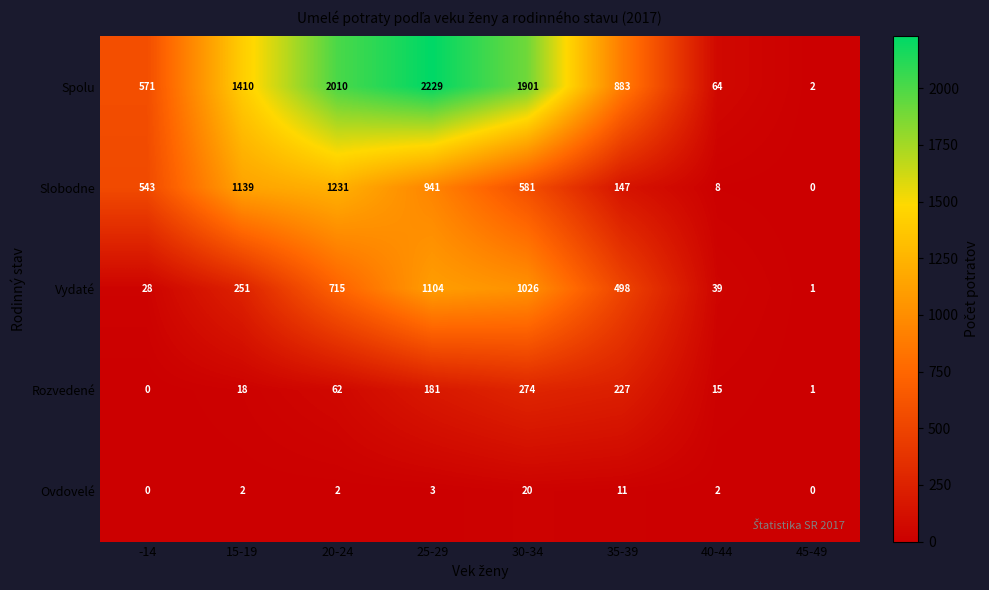

What is the greatest value displayed?

2229